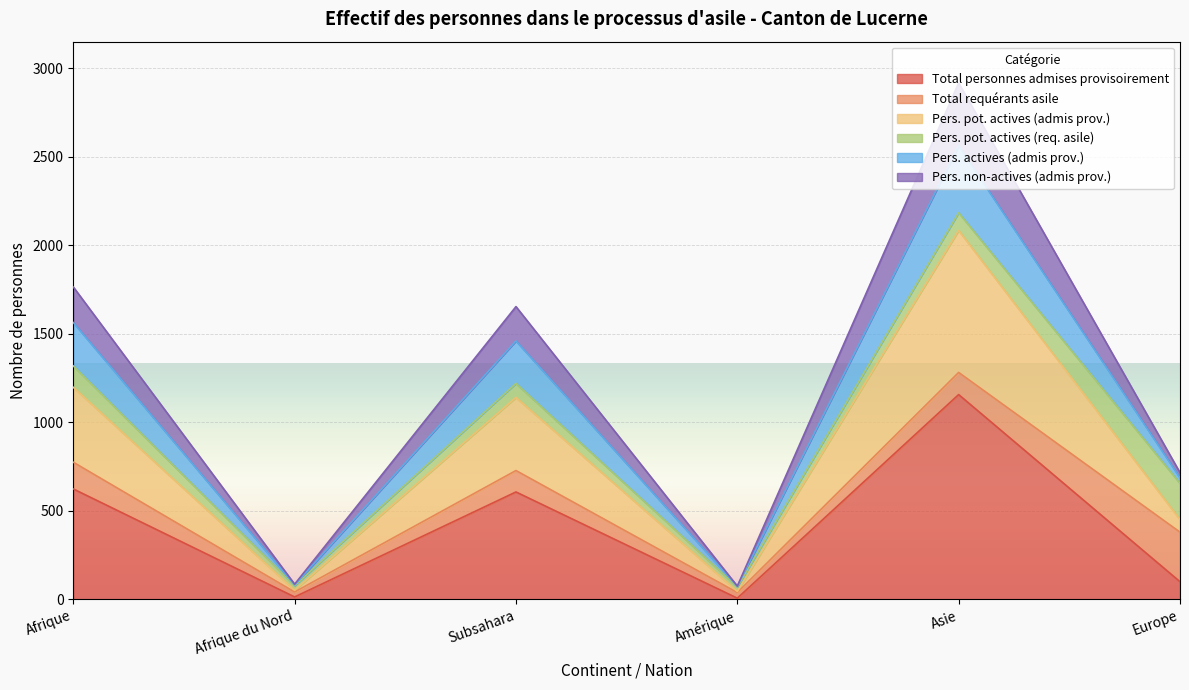

Which category has the highest value in the Total personnes admises provisoirement series?

Asie